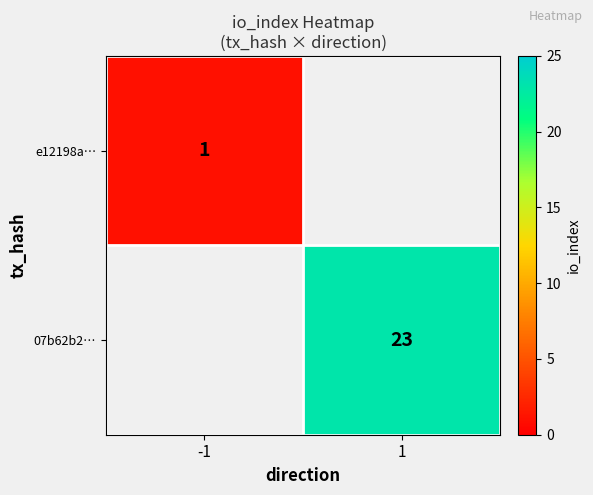

The 07b62b2… series shows 33 at 1. True or false?

False